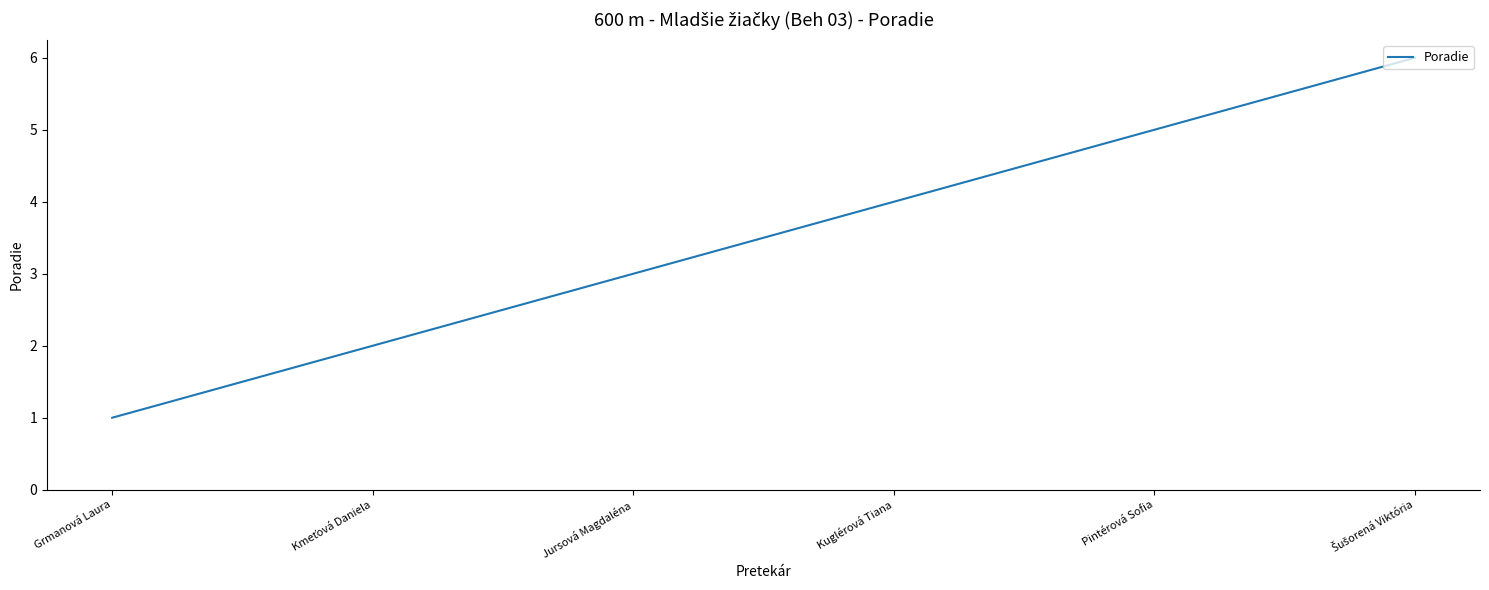

Approximately how many times larger is the value at Kuglérová Tiana compared to Jursová Magdaléna?

1.3